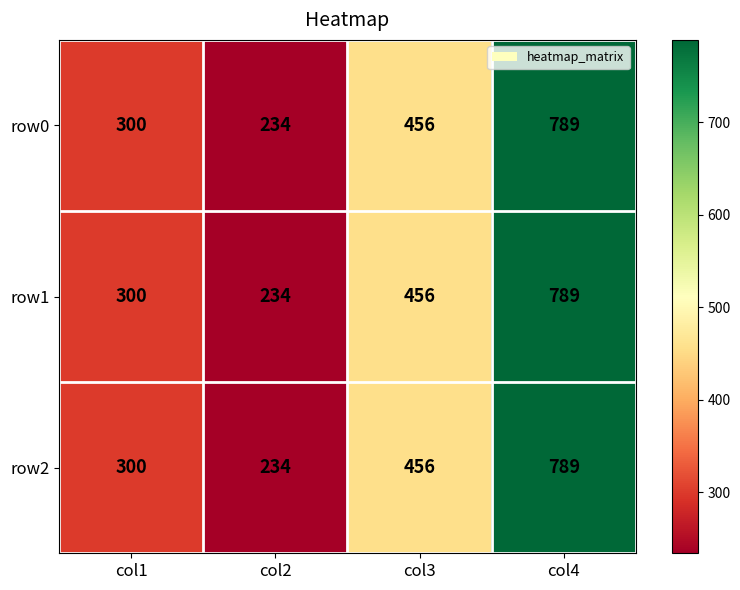

How many data points in row0 are less than 456?

2